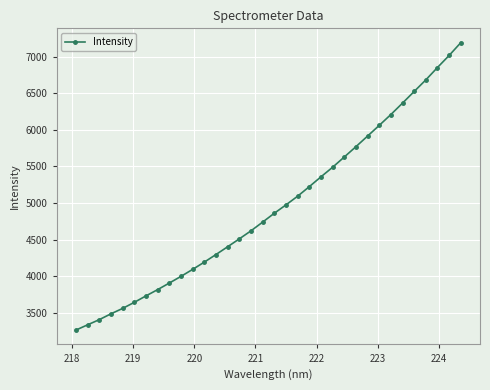

What is the difference between the maximum and minimum values?

3929.9